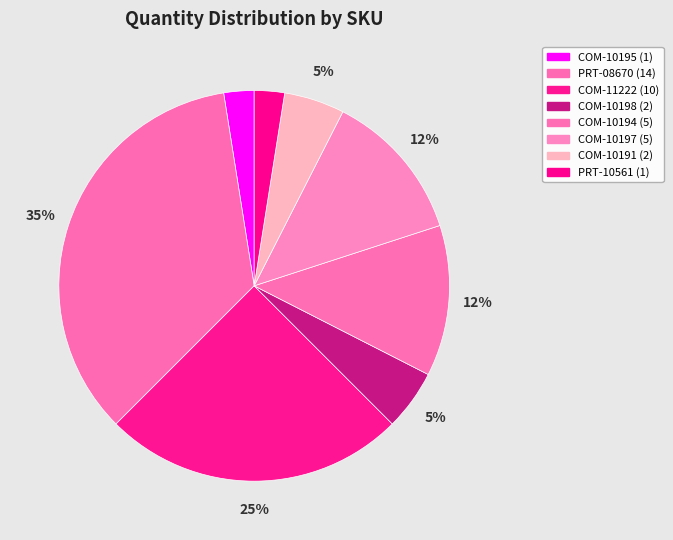

To the nearest percent, what is the average slice percentage?

12%